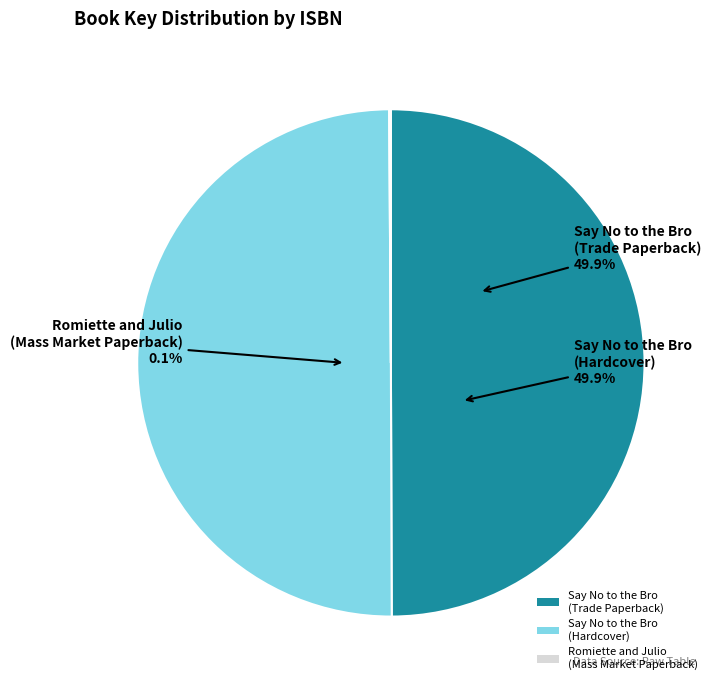

True or false: 9780689842092 accounts for 0% of the total.

True